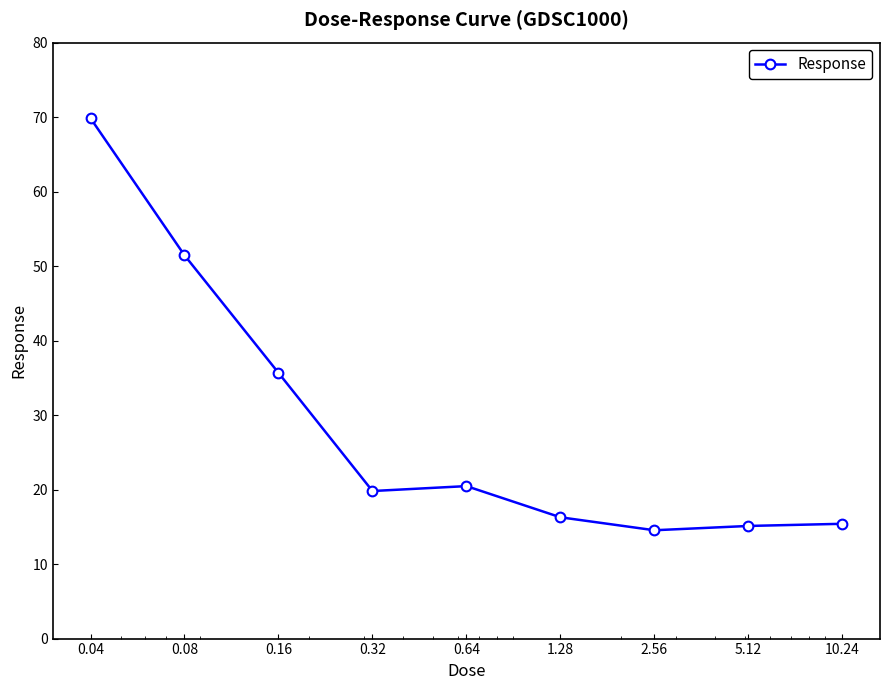

What is the difference between the second highest and minimum values?

36.9